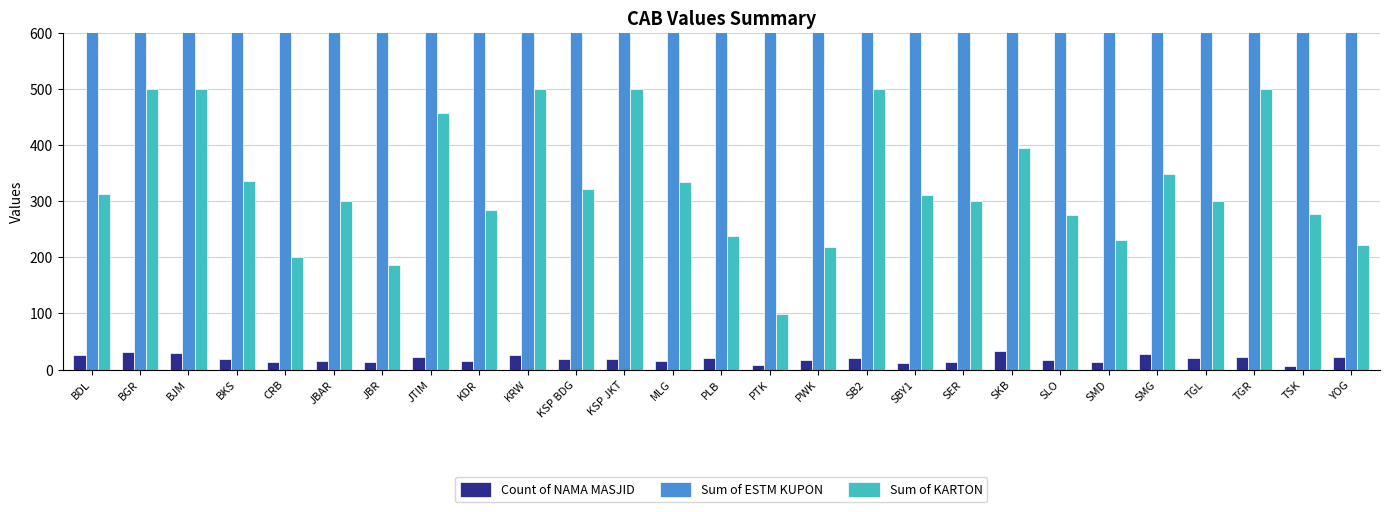

What is the value of the Sum of KARTON bar at the 24th from the left?

299.6